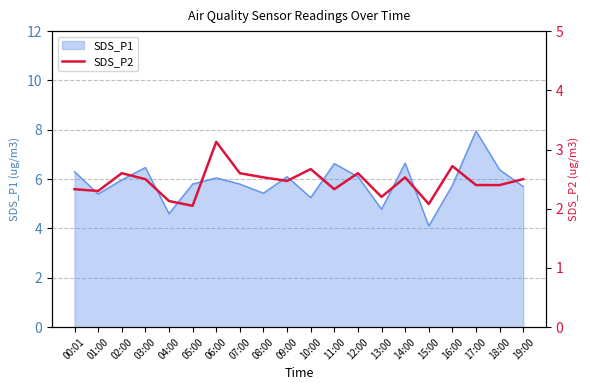

What is the change in value from 01:00 to 08:00?

+0.2